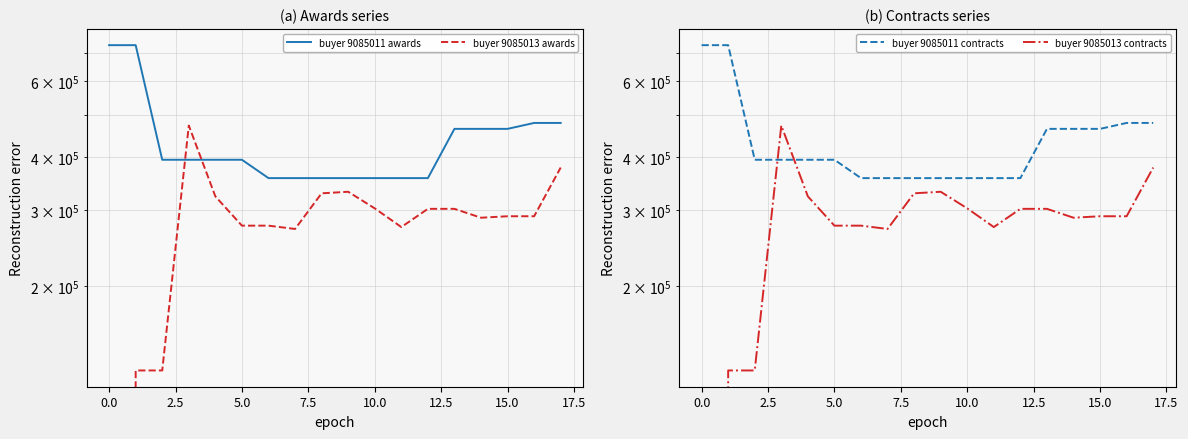

What are all the series names shown in the legend?

buyer 9085011 awards, buyer 9085013 awards, buyer 9085011 contracts, buyer 9085013 contracts